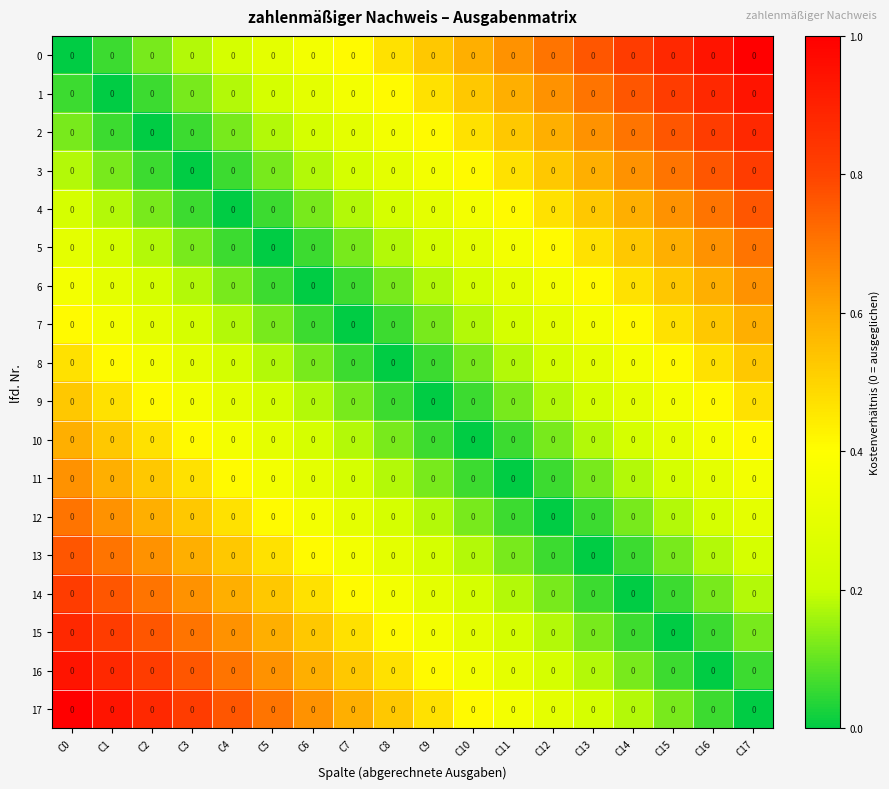

Reading right to left, transcribe all the data shown in this chart.

0: C17=0.0	C16=0.0	C15=0.0	C14=0.0	C13=0.0	C12=0.0	C11=0.0	C10=0.0	C9=0.0	C8=0.0	C7=0.0	C6=0.0	C5=0.0	C4=0.0	C3=0.0	C2=0.0	C1=0.0	C0=0.0
1: C17=0.0	C16=0.0	C15=0.0	C14=0.0	C13=0.0	C12=0.0	C11=0.0	C10=0.0	C9=0.0	C8=0.0	C7=0.0	C6=0.0	C5=0.0	C4=0.0	C3=0.0	C2=0.0	C1=0.0	C0=0.0
2: C17=0.0	C16=0.0	C15=0.0	C14=0.0	C13=0.0	C12=0.0	C11=0.0	C10=0.0	C9=0.0	C8=0.0	C7=0.0	C6=0.0	C5=0.0	C4=0.0	C3=0.0	C2=0.0	C1=0.0	C0=0.0
3: C17=0.0	C16=0.0	C15=0.0	C14=0.0	C13=0.0	C12=0.0	C11=0.0	C10=0.0	C9=0.0	C8=0.0	C7=0.0	C6=0.0	C5=0.0	C4=0.0	C3=0.0	C2=0.0	C1=0.0	C0=0.0
4: C17=0.0	C16=0.0	C15=0.0	C14=0.0	C13=0.0	C12=0.0	C11=0.0	C10=0.0	C9=0.0	C8=0.0	C7=0.0	C6=0.0	C5=0.0	C4=0.0	C3=0.0	C2=0.0	C1=0.0	C0=0.0
5: C17=0.0	C16=0.0	C15=0.0	C14=0.0	C13=0.0	C12=0.0	C11=0.0	C10=0.0	C9=0.0	C8=0.0	C7=0.0	C6=0.0	C5=0.0	C4=0.0	C3=0.0	C2=0.0	C1=0.0	C0=0.0
6: C17=0.0	C16=0.0	C15=0.0	C14=0.0	C13=0.0	C12=0.0	C11=0.0	C10=0.0	C9=0.0	C8=0.0	C7=0.0	C6=0.0	C5=0.0	C4=0.0	C3=0.0	C2=0.0	C1=0.0	C0=0.0
7: C17=0.0	C16=0.0	C15=0.0	C14=0.0	C13=0.0	C12=0.0	C11=0.0	C10=0.0	C9=0.0	C8=0.0	C7=0.0	C6=0.0	C5=0.0	C4=0.0	C3=0.0	C2=0.0	C1=0.0	C0=0.0
8: C17=0.0	C16=0.0	C15=0.0	C14=0.0	C13=0.0	C12=0.0	C11=0.0	C10=0.0	C9=0.0	C8=0.0	C7=0.0	C6=0.0	C5=0.0	C4=0.0	C3=0.0	C2=0.0	C1=0.0	C0=0.0
9: C17=0.0	C16=0.0	C15=0.0	C14=0.0	C13=0.0	C12=0.0	C11=0.0	C10=0.0	C9=0.0	C8=0.0	C7=0.0	C6=0.0	C5=0.0	C4=0.0	C3=0.0	C2=0.0	C1=0.0	C0=0.0
10: C17=0.0	C16=0.0	C15=0.0	C14=0.0	C13=0.0	C12=0.0	C11=0.0	C10=0.0	C9=0.0	C8=0.0	C7=0.0	C6=0.0	C5=0.0	C4=0.0	C3=0.0	C2=0.0	C1=0.0	C0=0.0
11: C17=0.0	C16=0.0	C15=0.0	C14=0.0	C13=0.0	C12=0.0	C11=0.0	C10=0.0	C9=0.0	C8=0.0	C7=0.0	C6=0.0	C5=0.0	C4=0.0	C3=0.0	C2=0.0	C1=0.0	C0=0.0
12: C17=0.0	C16=0.0	C15=0.0	C14=0.0	C13=0.0	C12=0.0	C11=0.0	C10=0.0	C9=0.0	C8=0.0	C7=0.0	C6=0.0	C5=0.0	C4=0.0	C3=0.0	C2=0.0	C1=0.0	C0=0.0
13: C17=0.0	C16=0.0	C15=0.0	C14=0.0	C13=0.0	C12=0.0	C11=0.0	C10=0.0	C9=0.0	C8=0.0	C7=0.0	C6=0.0	C5=0.0	C4=0.0	C3=0.0	C2=0.0	C1=0.0	C0=0.0
14: C17=0.0	C16=0.0	C15=0.0	C14=0.0	C13=0.0	C12=0.0	C11=0.0	C10=0.0	C9=0.0	C8=0.0	C7=0.0	C6=0.0	C5=0.0	C4=0.0	C3=0.0	C2=0.0	C1=0.0	C0=0.0
15: C17=0.0	C16=0.0	C15=0.0	C14=0.0	C13=0.0	C12=0.0	C11=0.0	C10=0.0	C9=0.0	C8=0.0	C7=0.0	C6=0.0	C5=0.0	C4=0.0	C3=0.0	C2=0.0	C1=0.0	C0=0.0
16: C17=0.0	C16=0.0	C15=0.0	C14=0.0	C13=0.0	C12=0.0	C11=0.0	C10=0.0	C9=0.0	C8=0.0	C7=0.0	C6=0.0	C5=0.0	C4=0.0	C3=0.0	C2=0.0	C1=0.0	C0=0.0
17: C17=0.0	C16=0.0	C15=0.0	C14=0.0	C13=0.0	C12=0.0	C11=0.0	C10=0.0	C9=0.0	C8=0.0	C7=0.0	C6=0.0	C5=0.0	C4=0.0	C3=0.0	C2=0.0	C1=0.0	C0=0.0